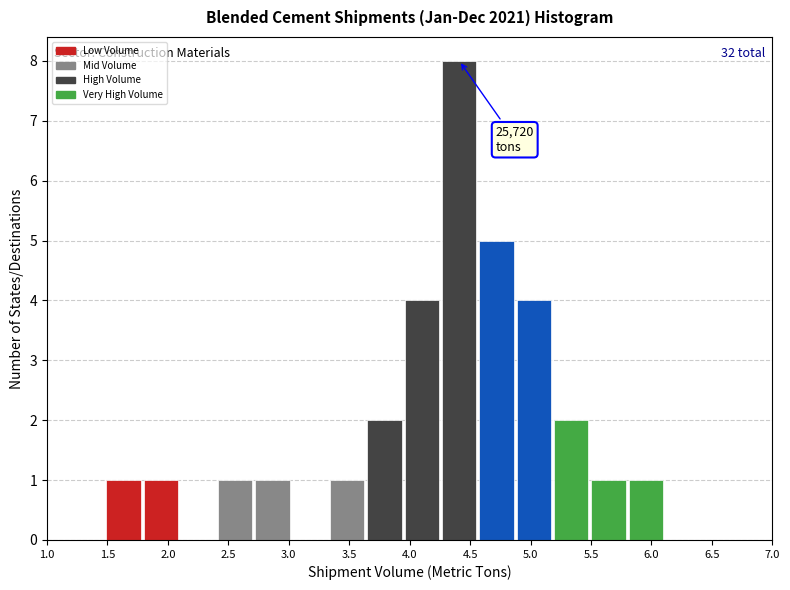

Which range on the x-axis has the tallest bar?

4.25 to 4.55